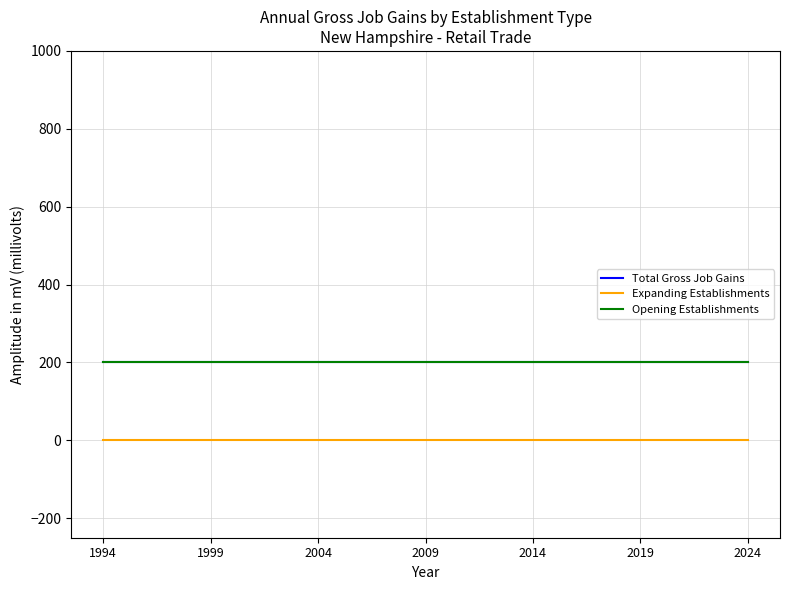

Is this an area chart (filled region under the line)?

No